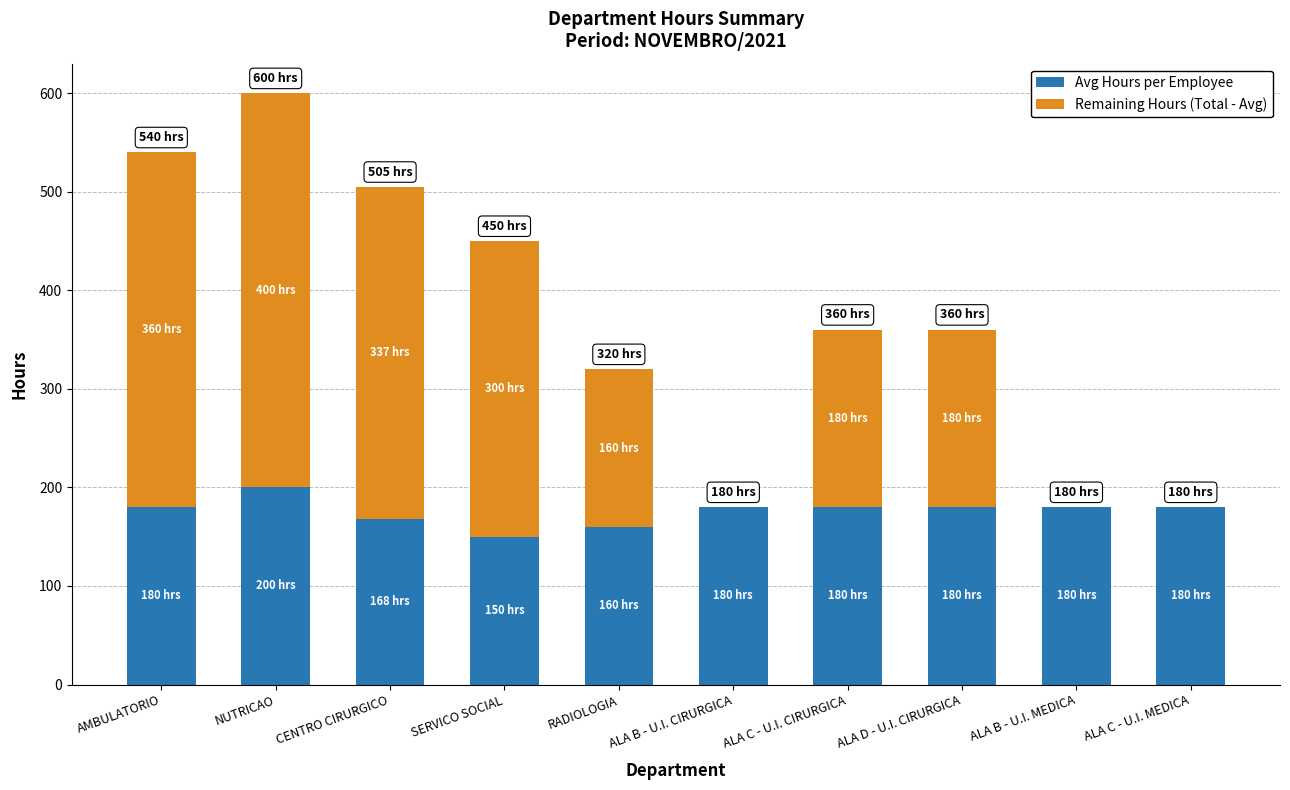

At which category is the sum across all series the highest?

NUTRICAO